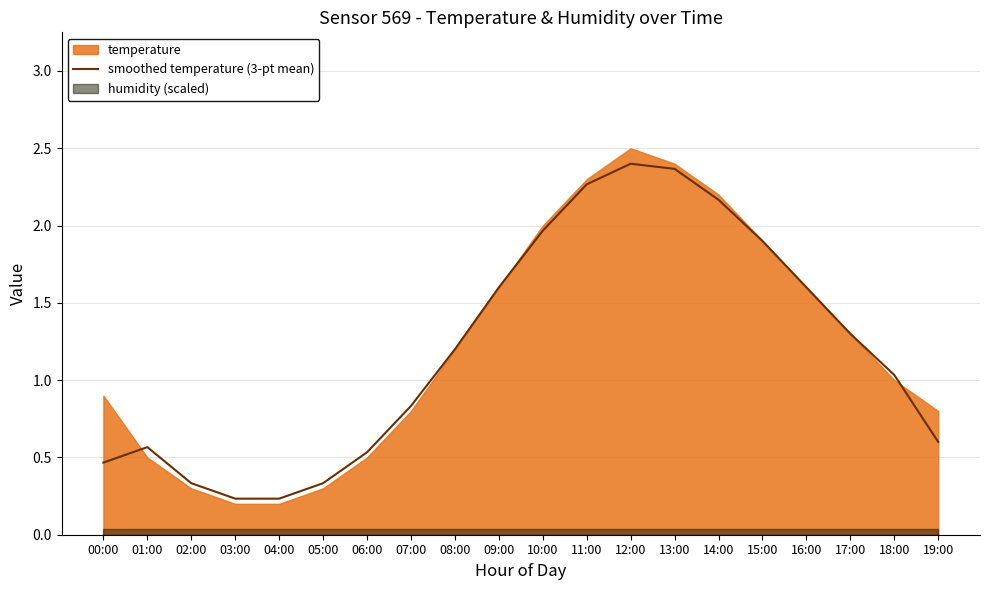

At which label is the value closest to 1?

18:00